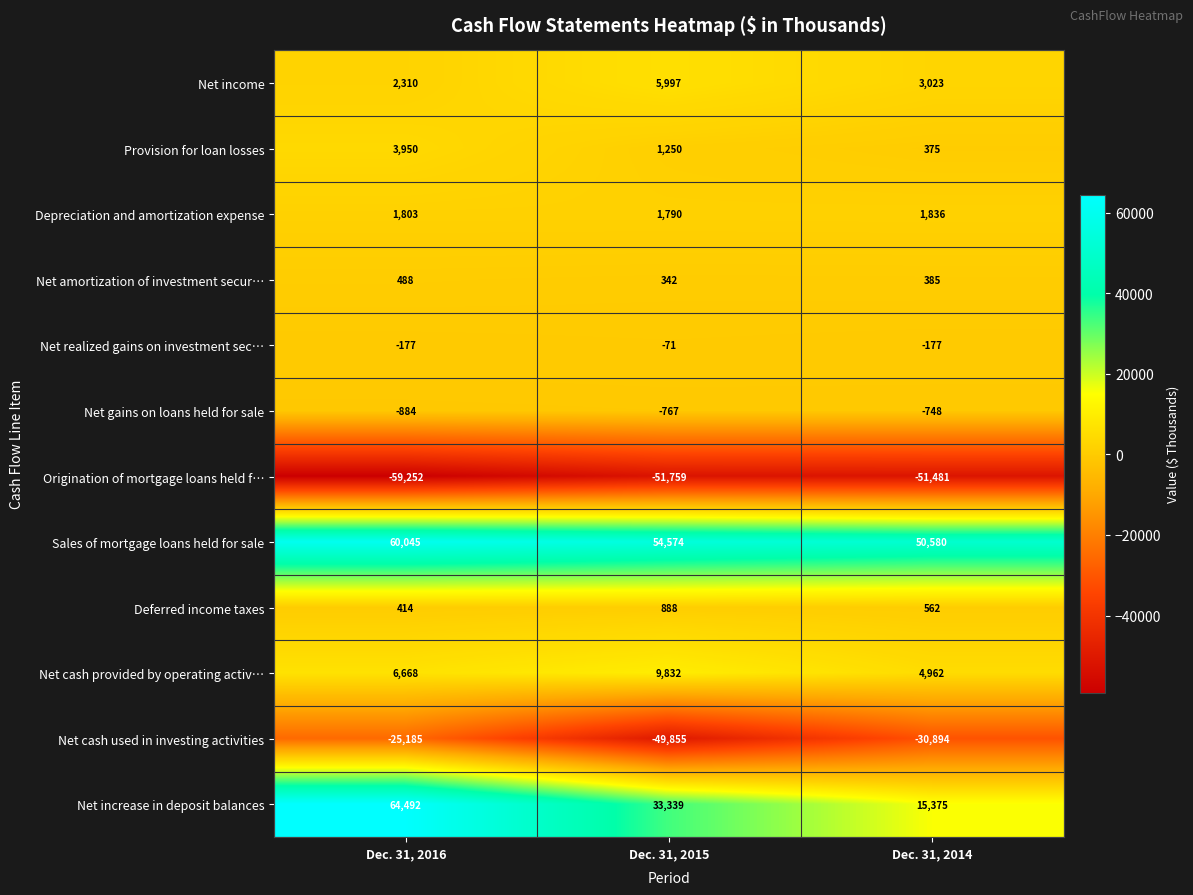

What is the difference between the highest and lowest values at Dec. 31, 2016?

123744